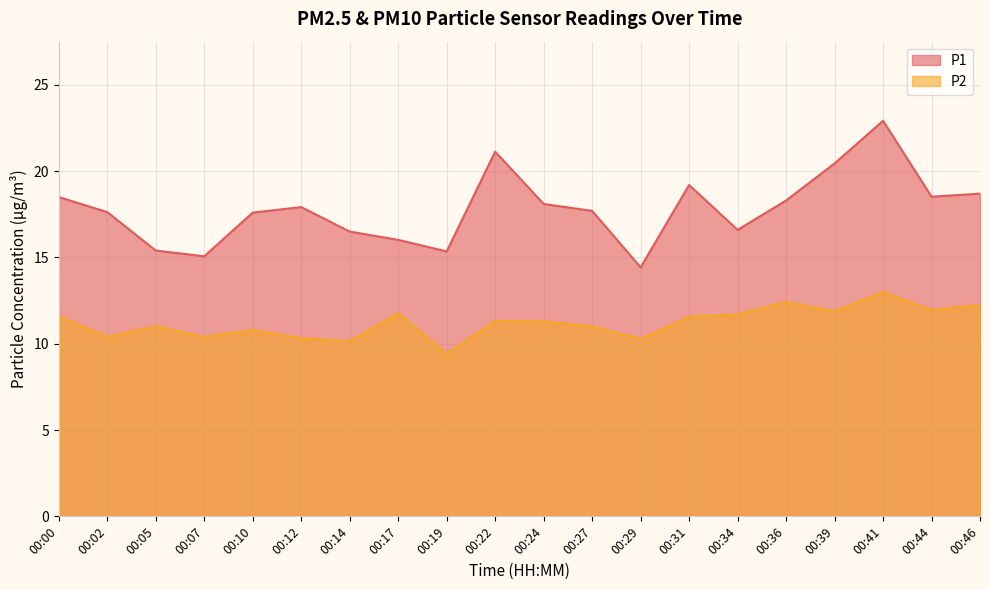

True or false: P2 has more than 0 points higher than both neighbors.

True